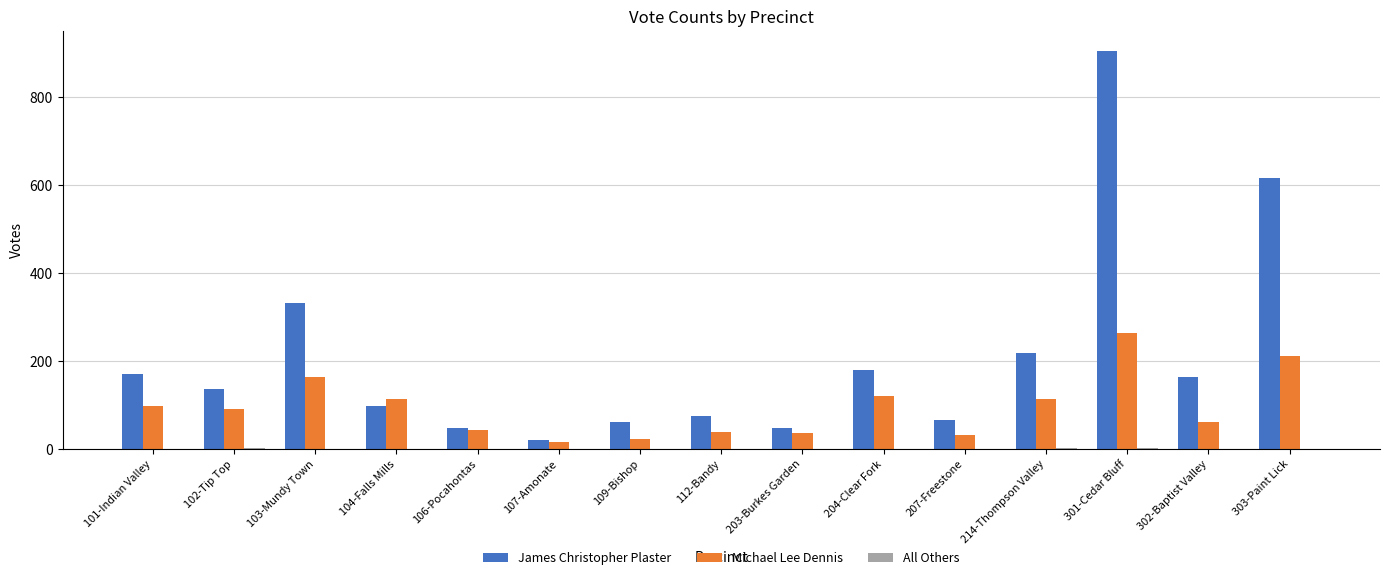

What is the sum of all Michael Lee Dennis values?

1421